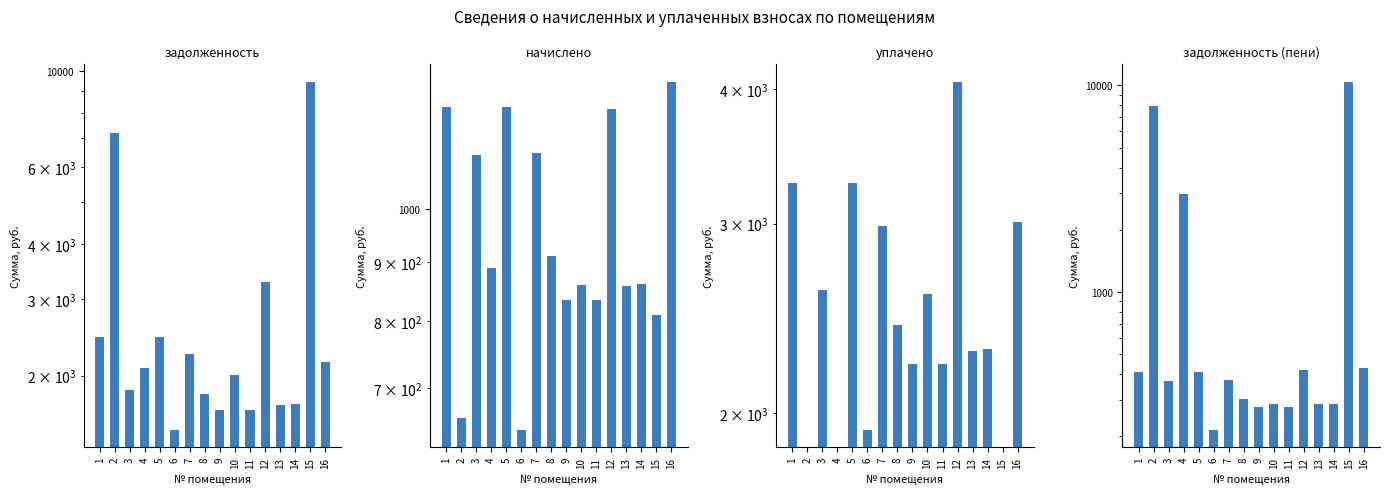

Which label corresponds to the largest value in the chart?

15